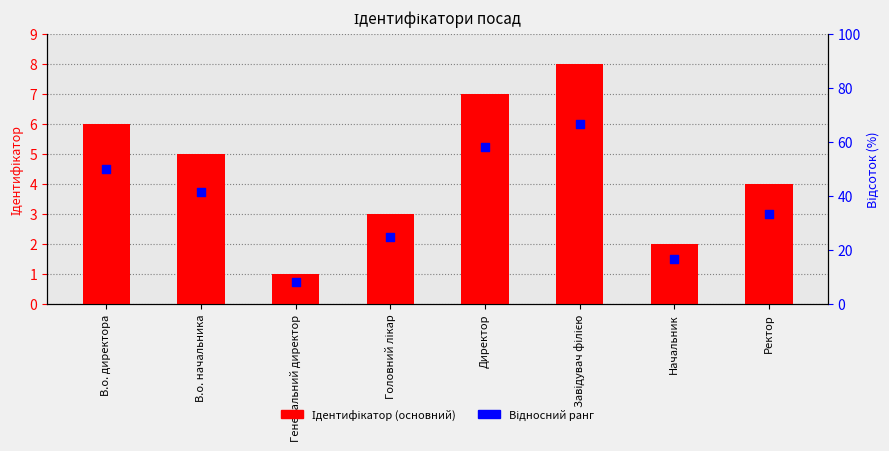

What are all the series names shown in the legend?

Ідентифікатор (основний), Відносний ранг